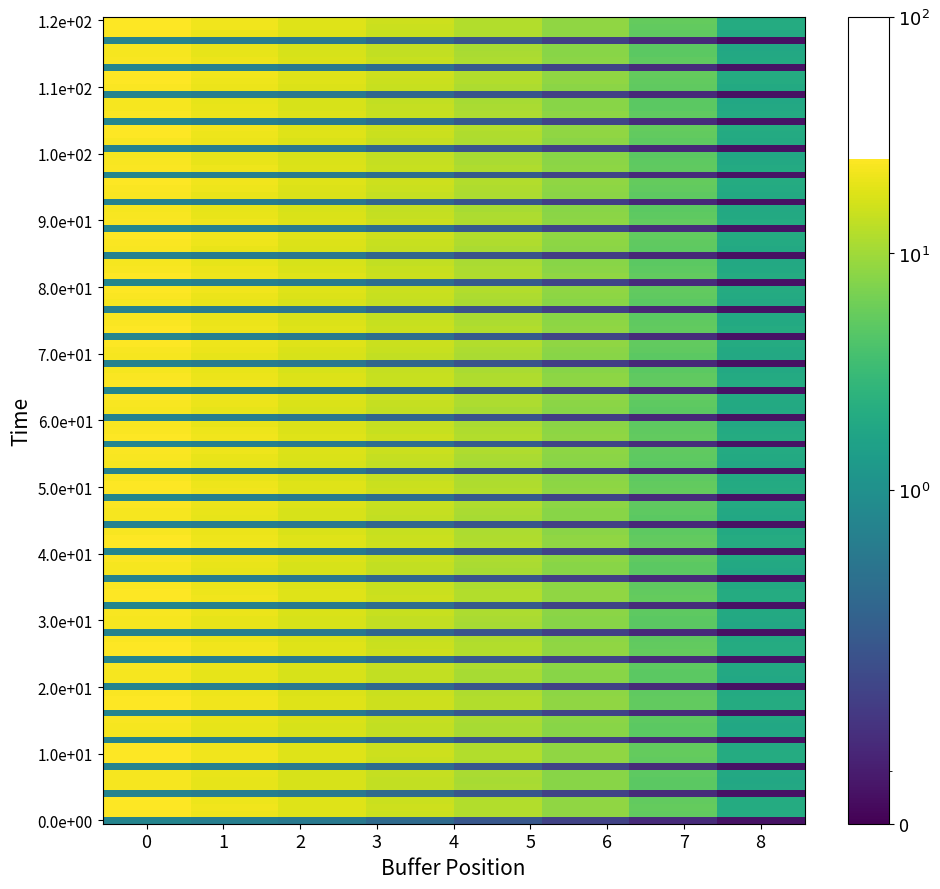

At how many categories does at least one series exceed 20?

1